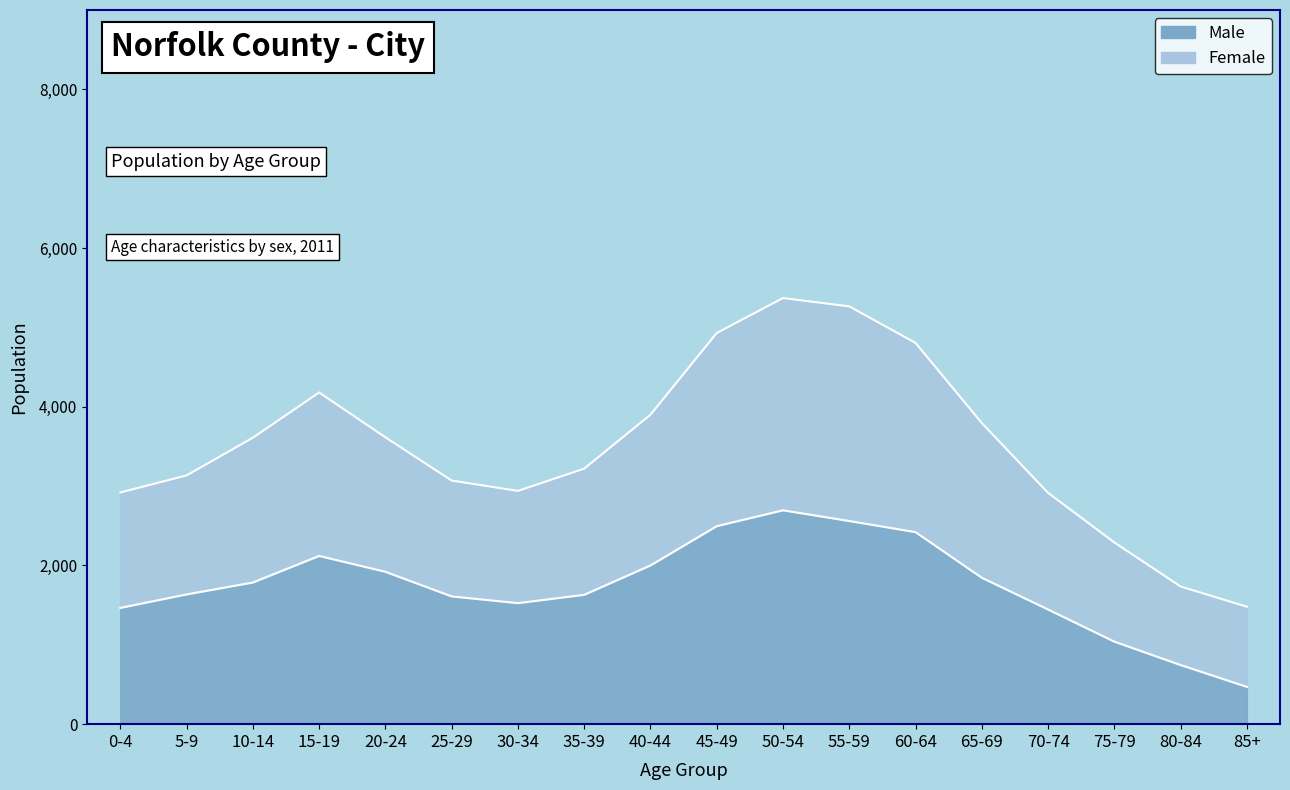

In Male, how many points are lower than both neighbors (excluding endpoints)?

1